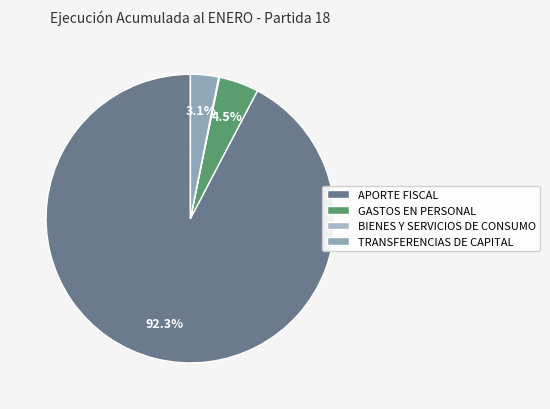

Combined, do TRANSFERENCIAS DE CAPITAL and BIENES Y SERVICIOS DE CONSUMO account for over 50%?

No